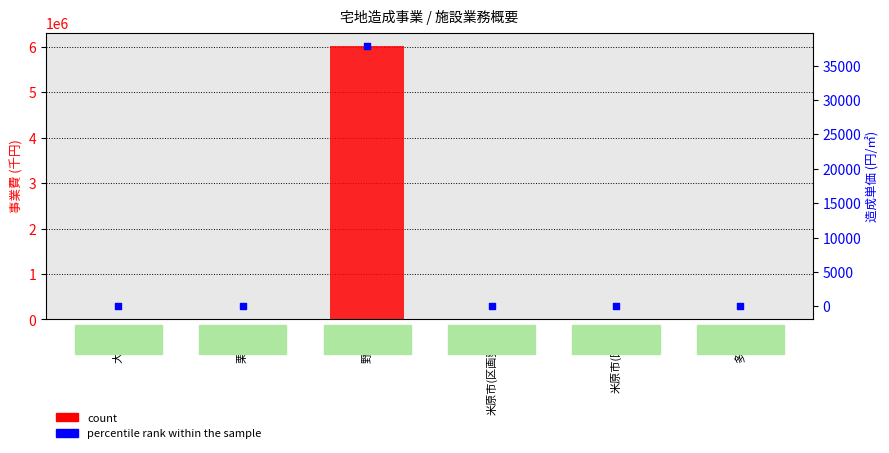

Which series reaches the minimum Y coordinate?

count